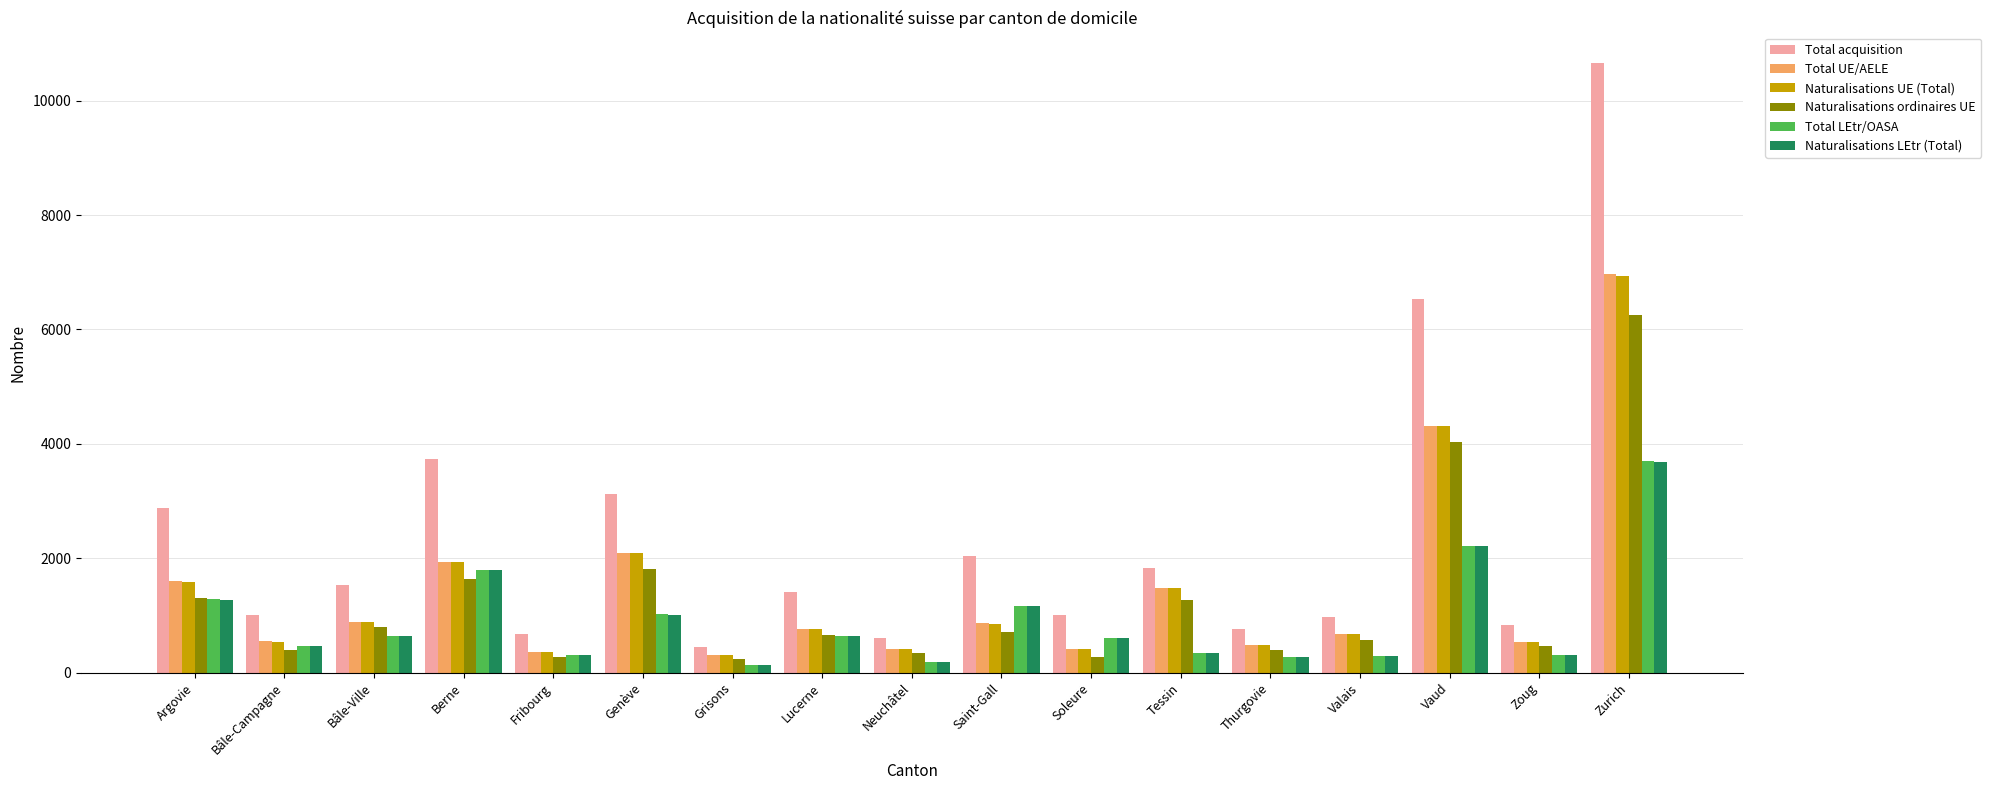

True or false: Total acquisition has a value of 1371 at Valais.

False